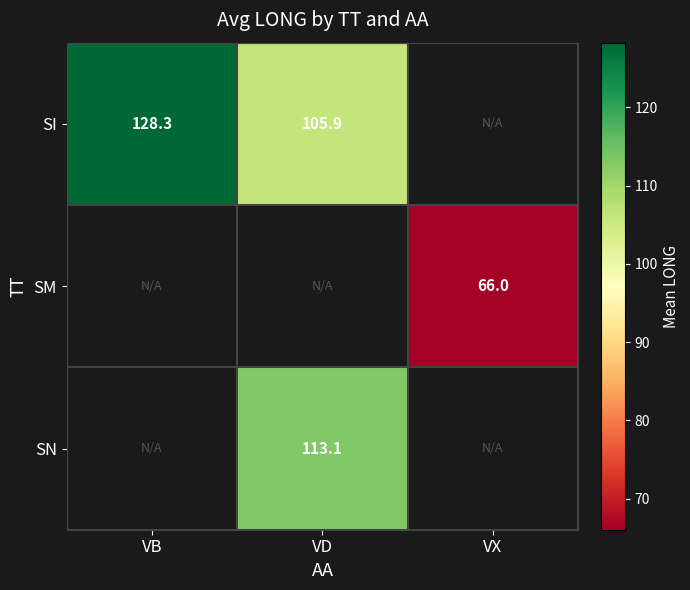

Is the value of SI at VB greater than the value of SN at VD?

Yes